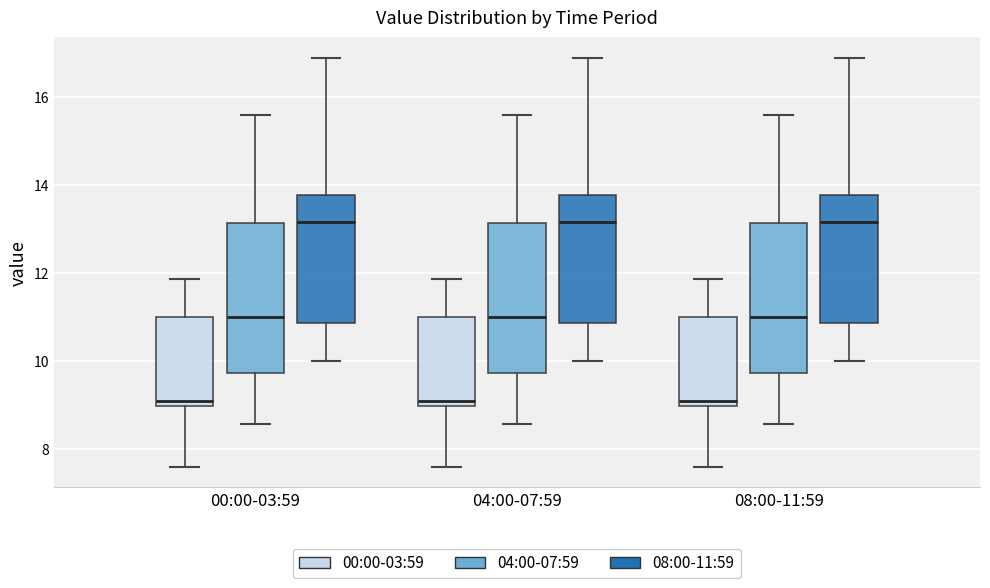

Reading left to right, read every box against the y-axis: the position of its median line, the range the box covers, and the ends of its whiskers. The values are not printed on the chart, so give them approximately, as read against the axis.

00:00-03:59 (00:00-03:59): median 9.2, box 9.0 to 11.0, whiskers 7.6 to 11.8
00:00-03:59 (04:00-07:59): median 11.0, box 9.8 to 13.2, whiskers 8.6 to 15.6
00:00-03:59 (08:00-11:59): median 13.2, box 10.8 to 13.8, whiskers 10.0 to 17.0
04:00-07:59 (00:00-03:59): median 9.2, box 9.0 to 11.0, whiskers 7.6 to 11.8
04:00-07:59 (04:00-07:59): median 11.0, box 9.8 to 13.2, whiskers 8.6 to 15.6
04:00-07:59 (08:00-11:59): median 13.2, box 10.8 to 13.8, whiskers 10.0 to 17.0
08:00-11:59 (00:00-03:59): median 9.2, box 9.0 to 11.0, whiskers 7.6 to 11.8
08:00-11:59 (04:00-07:59): median 11.0, box 9.8 to 13.2, whiskers 8.6 to 15.6
08:00-11:59 (08:00-11:59): median 13.2, box 10.8 to 13.8, whiskers 10.0 to 17.0